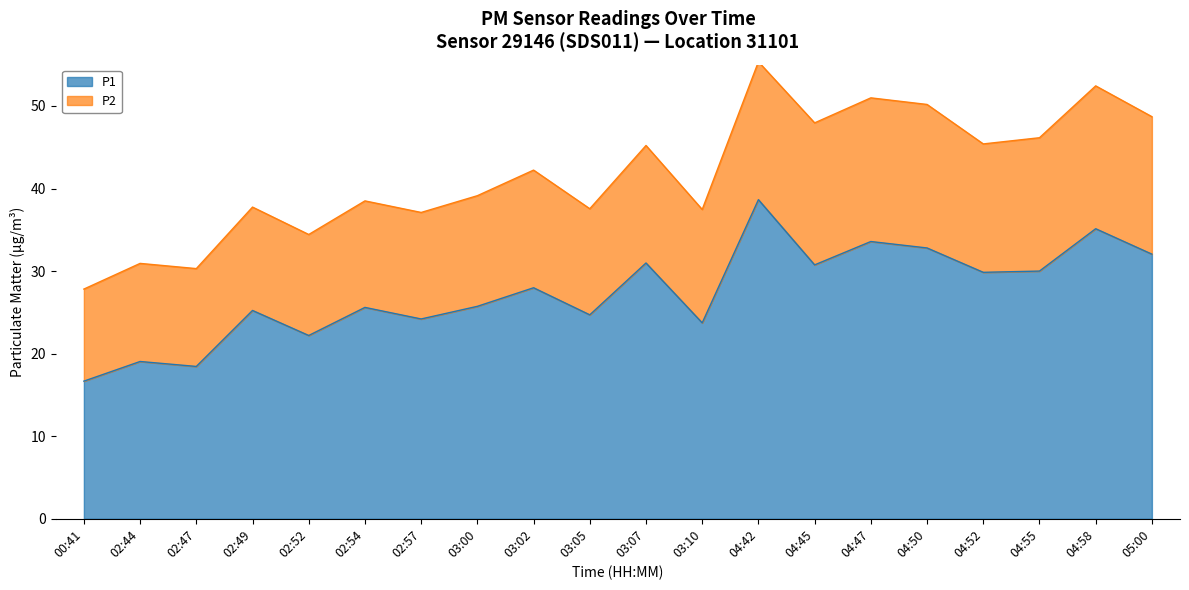

What is the smallest value displayed?

16.7